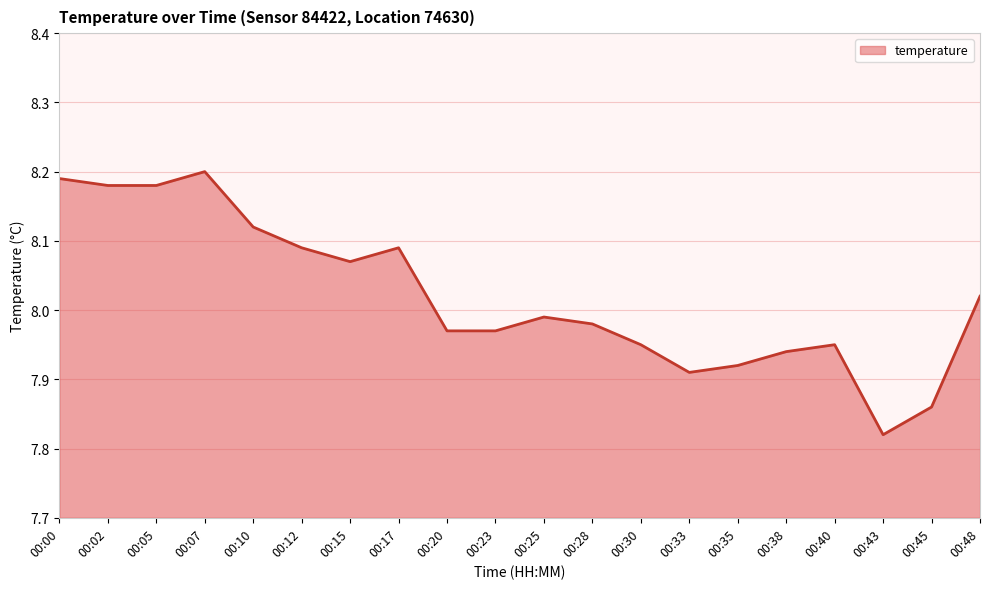

Which label corresponds to the largest value in the chart?

00:07